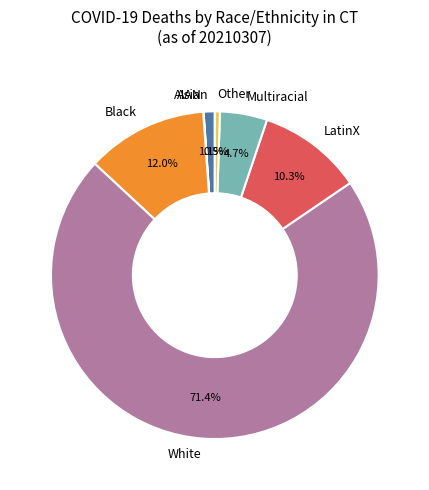

Does LatinX represent more than half of the total?

No